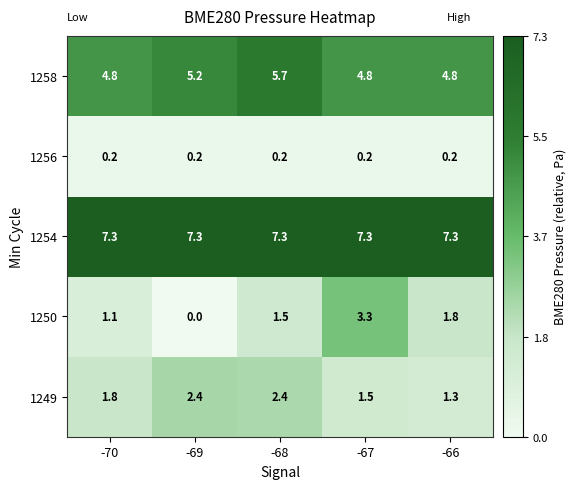

What is the average value of the 1254 series?

7.3